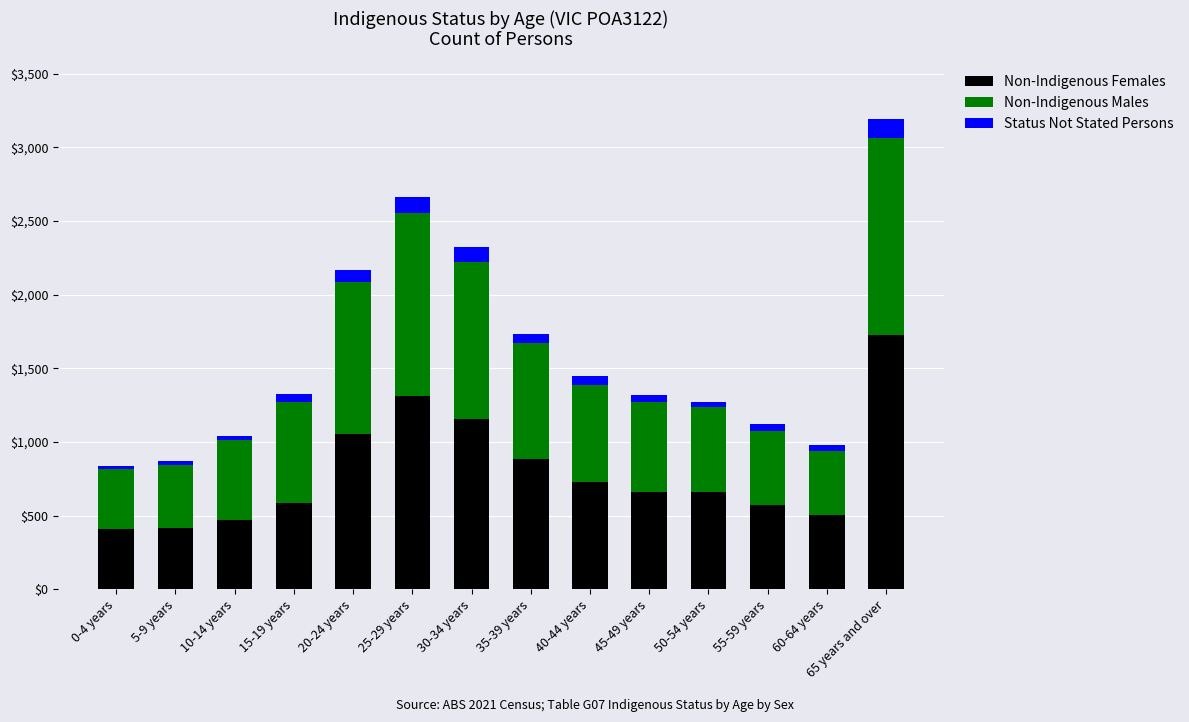

At which category is the sum across all series the highest?

65 years and over